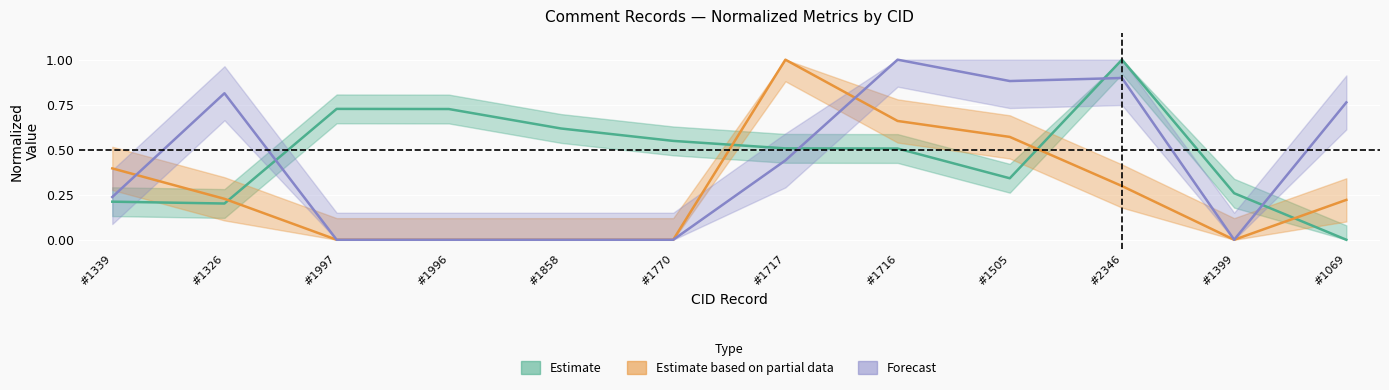

Is it true that Line_C equals 1.7 at #1716?

False